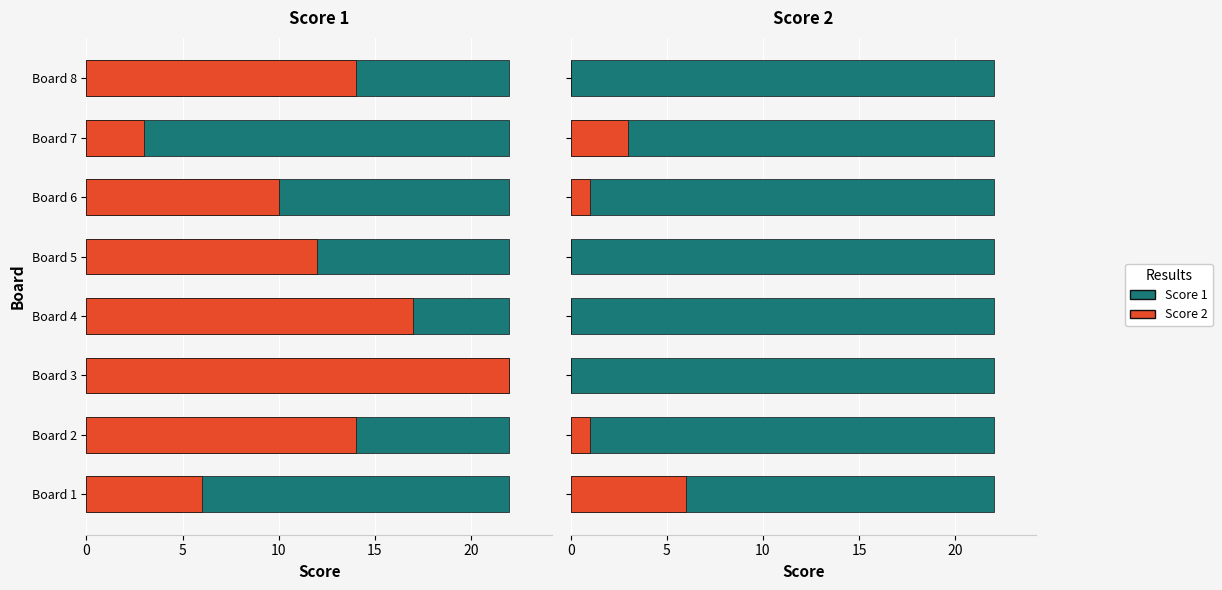

At 0, list the series in order from largest to smallest.

Score 2 (Positive), Score 1 (Negative)